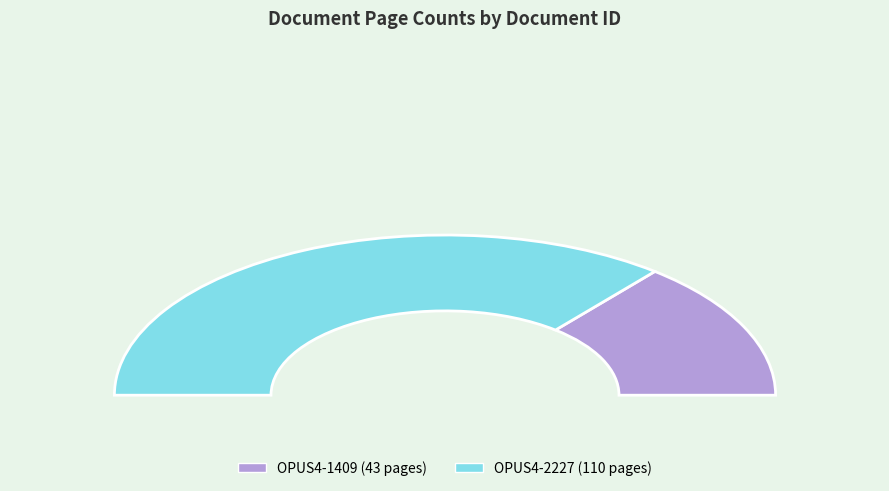

To the nearest percent, what percentage of the pie is OPUS4-2227?

72%